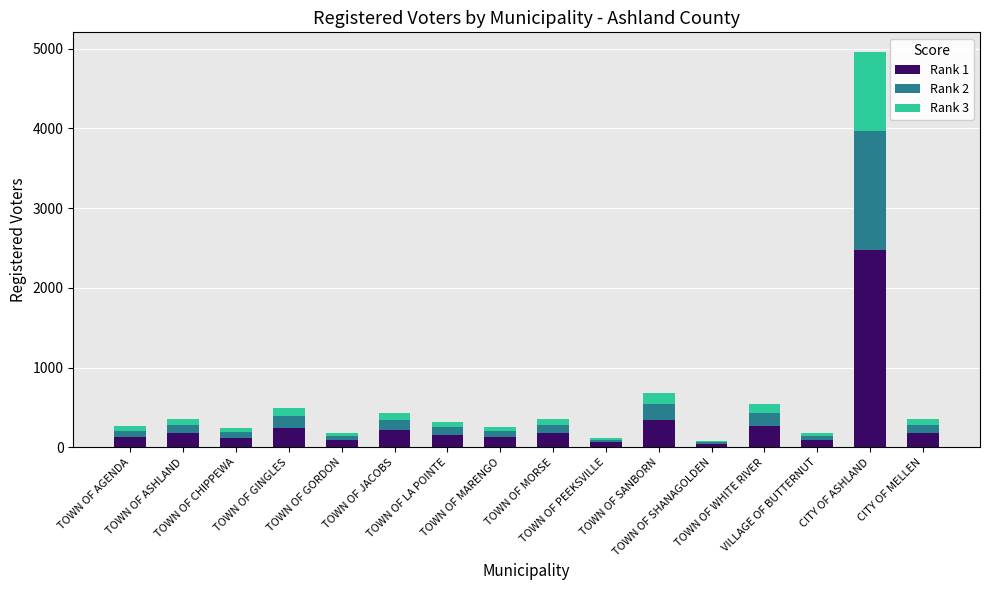

The Rank 2 series shows 38 at TOWN OF LA POINTE. True or false?

False